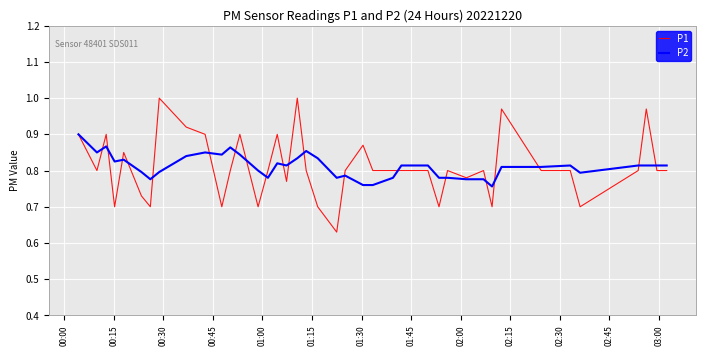

What are all the series names shown in the legend?

P1, P2